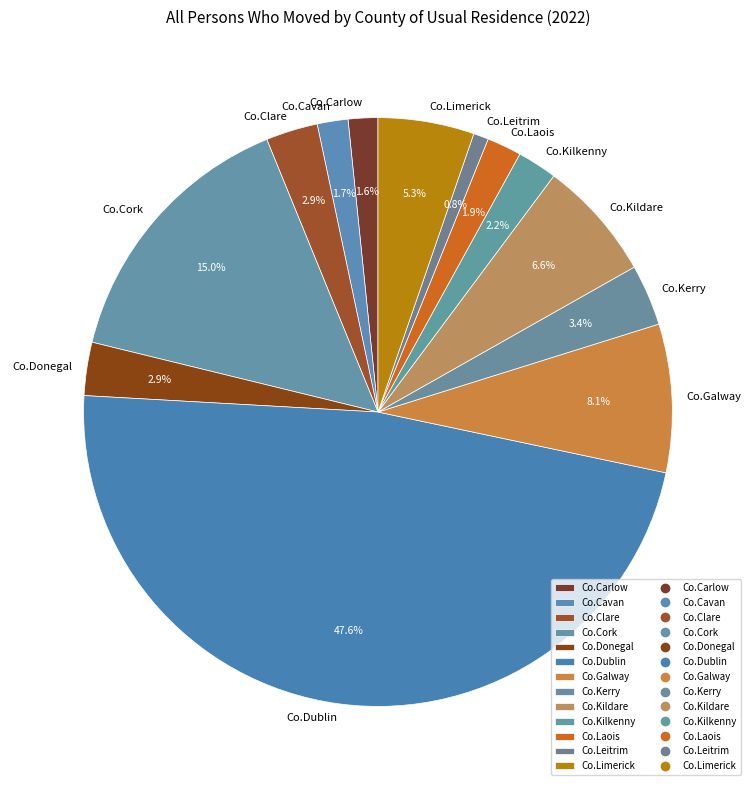

What is the largest slice in the pie chart?

Co.Dublin